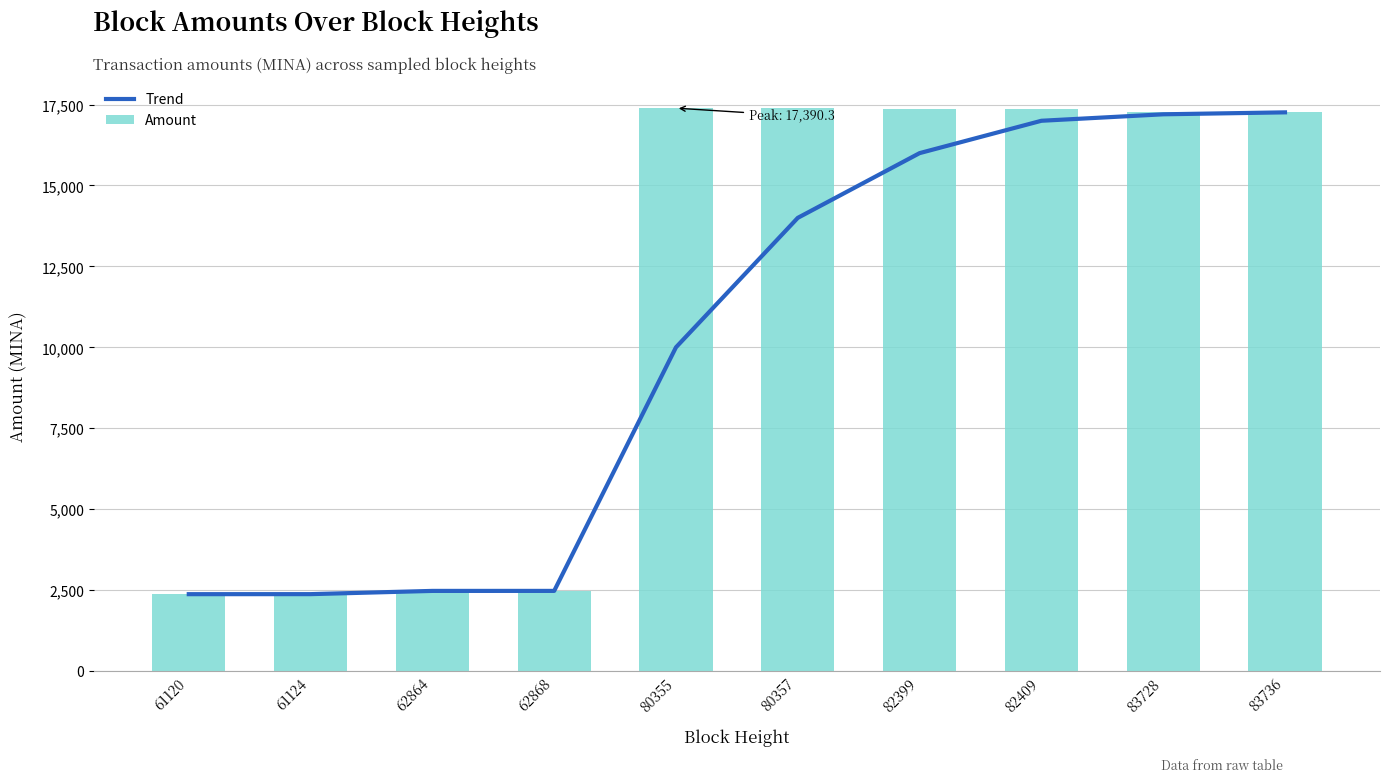

Reading left to right, what are all the values shown in this chart?

Trend: 2372.0	2373.0	2473.0	2473.2	10000.0	14000.0	16000.0	17000.0	17200.0	17260.0
Amount: 2373.7	2372.7	2473.2	2473.2	17390.3	17390.3	17365.3	17365.3	17257.4	17257.4